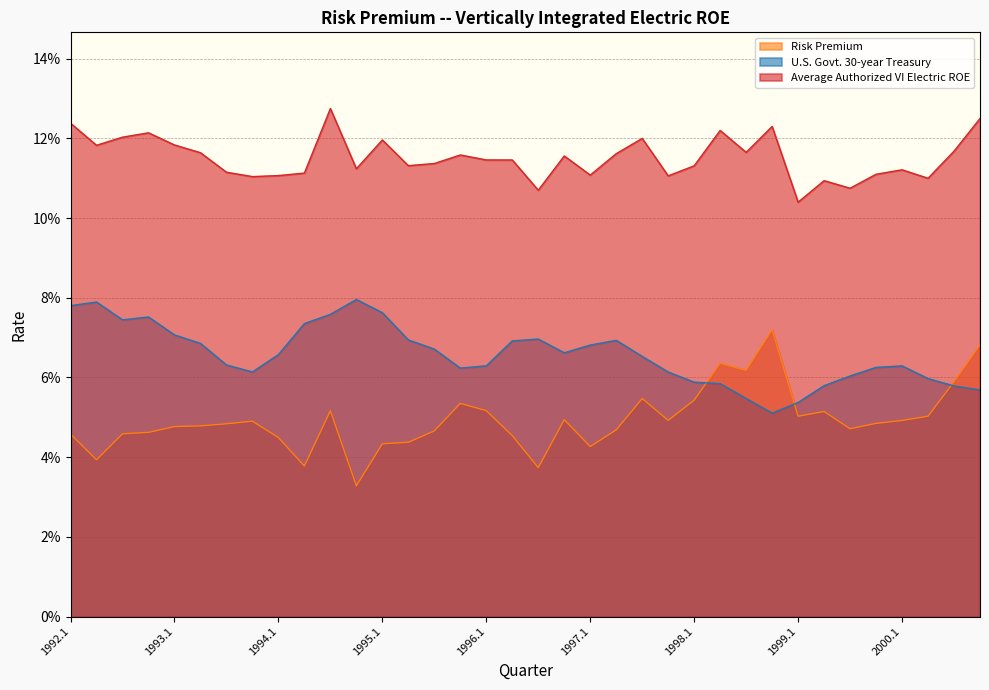

What is the value of the Average Authorized VI Electric ROE point at the 7th from the left?

0.1